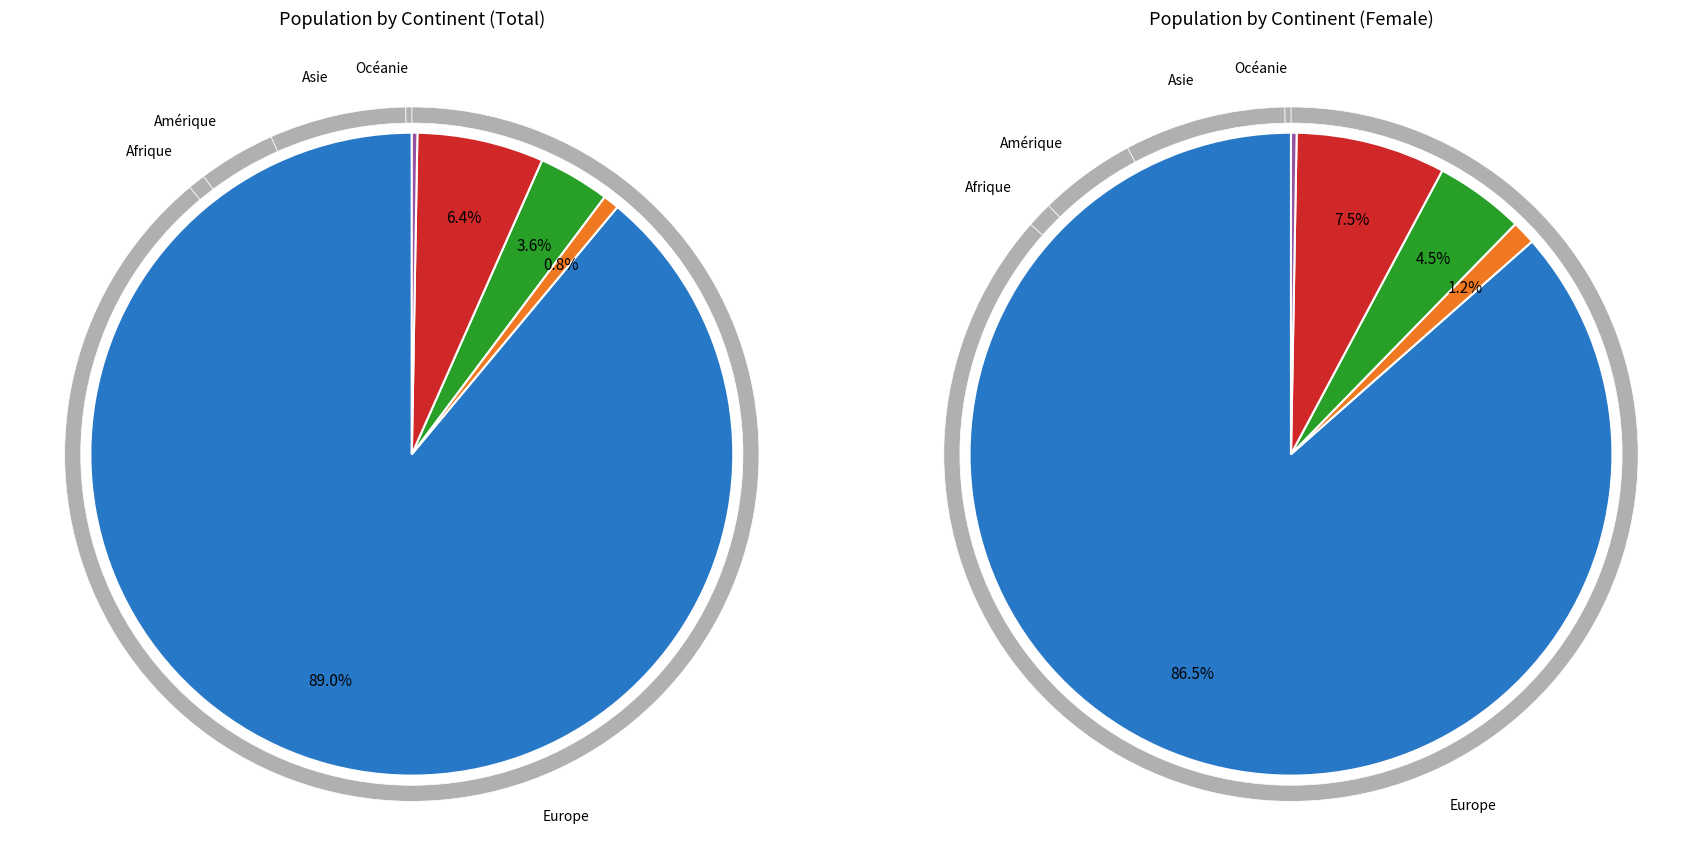

Which category has the biggest portion of the pie?

Europe